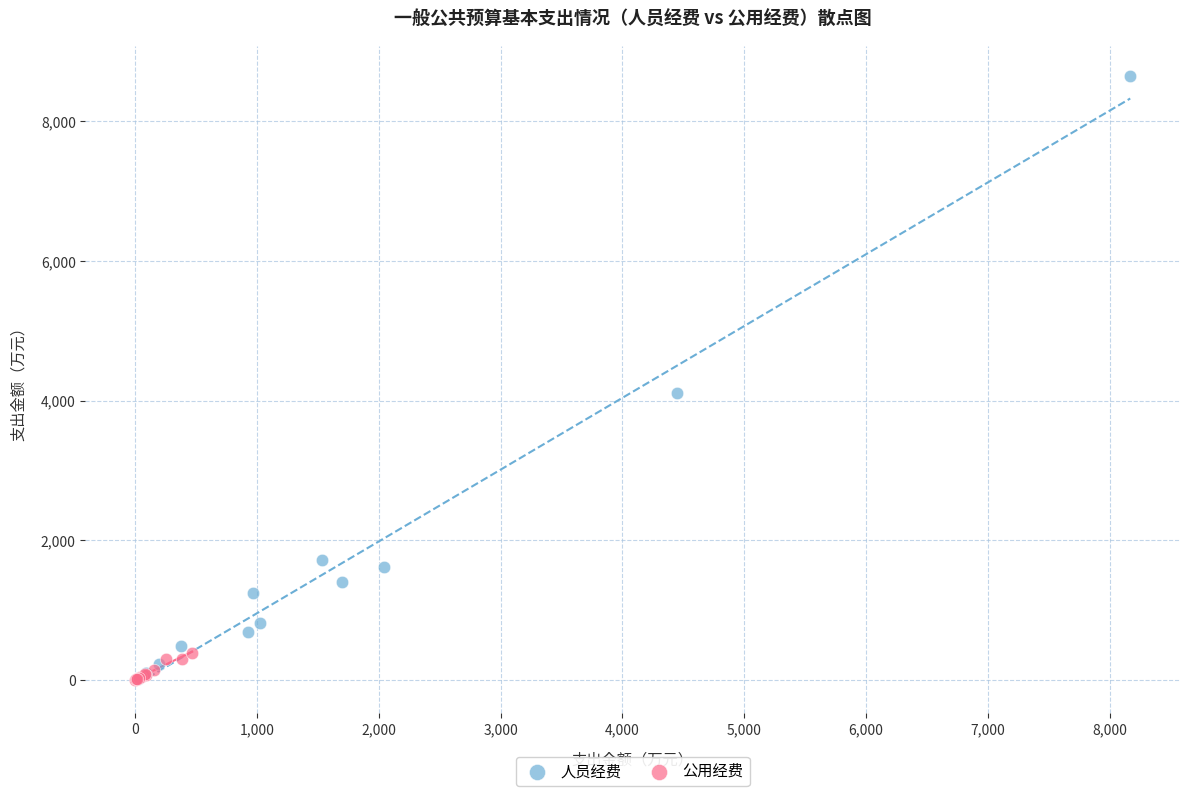

Which series reaches the maximum Y coordinate?

人员经费